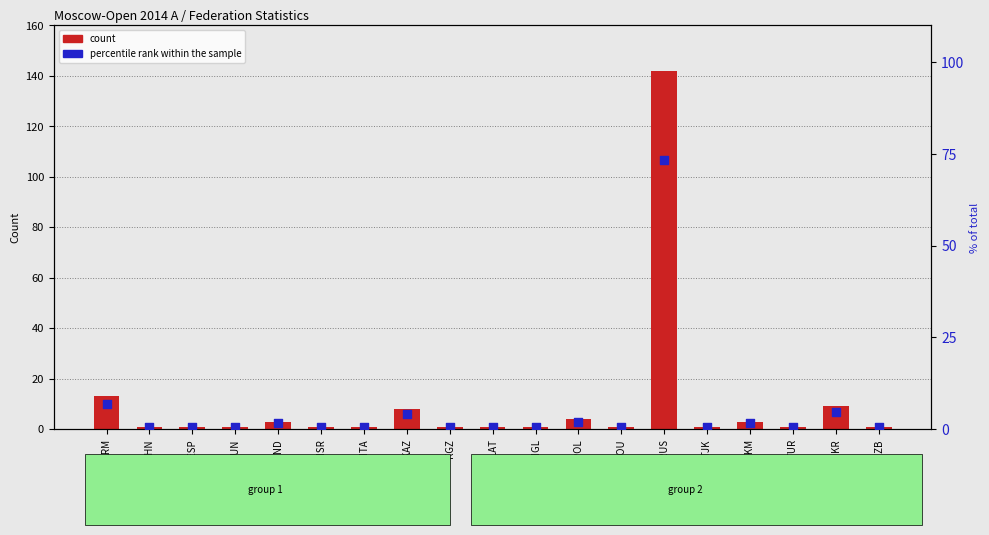

What are all the series names shown in the legend?

count, percentile rank within the sample